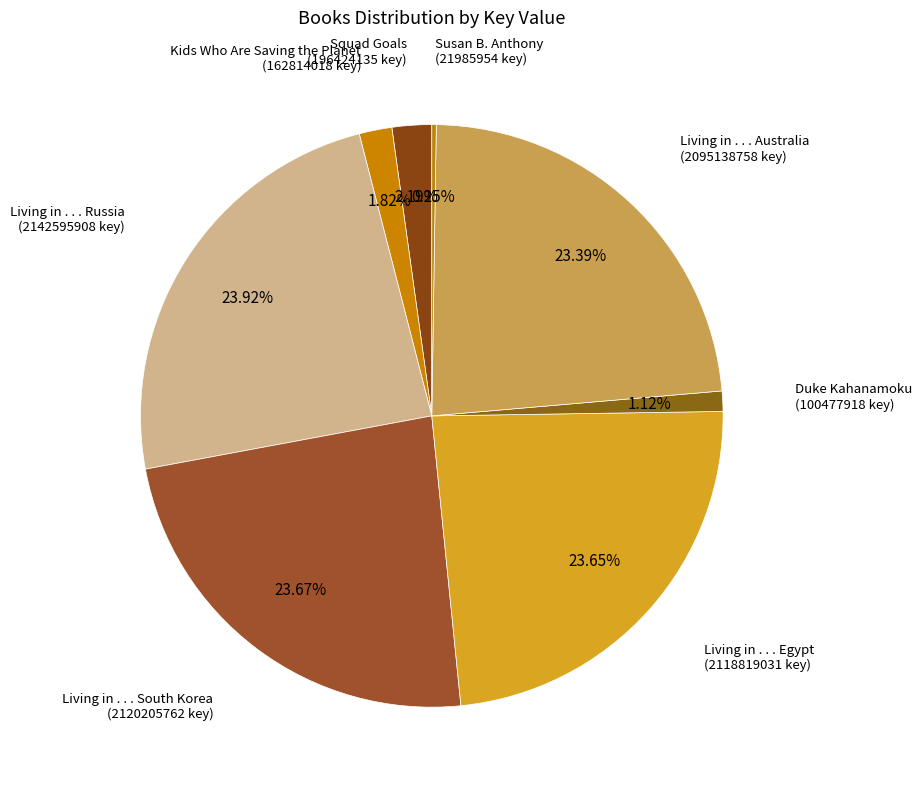

To the nearest percent, what is the difference between the largest and smallest slice percentages?

24%